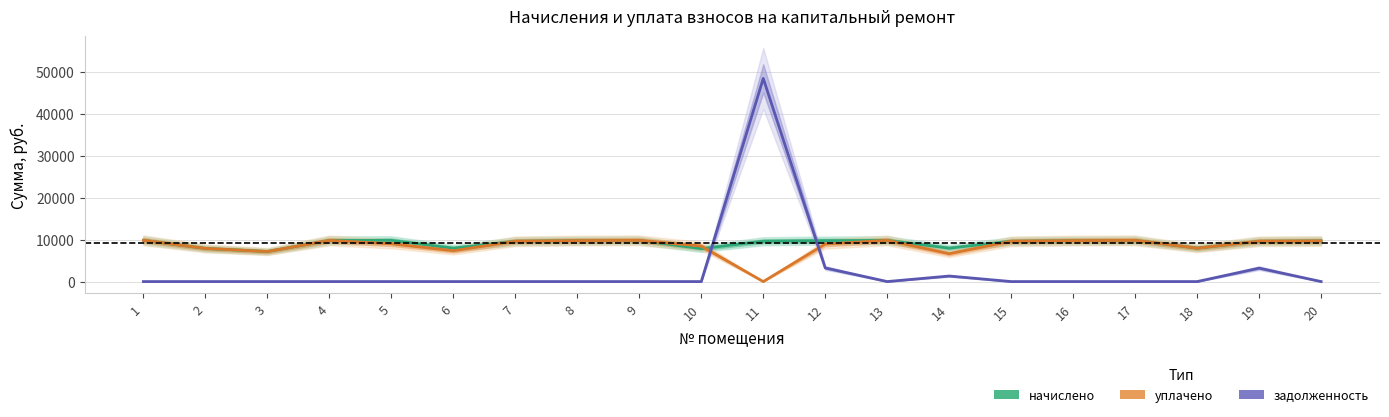

Does the chart have visible grid lines?

Yes